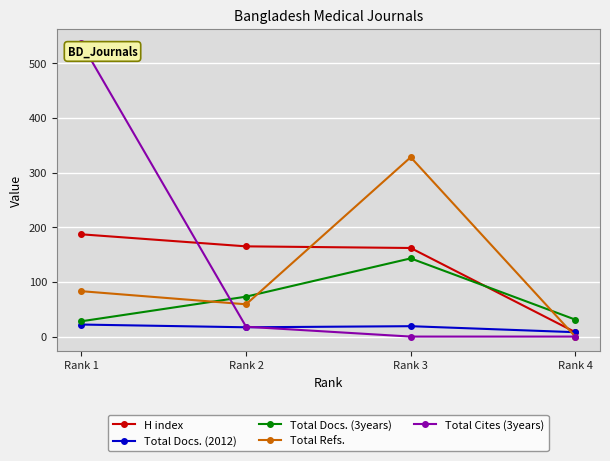

At which category is the sum across all series the highest?

Rank 1